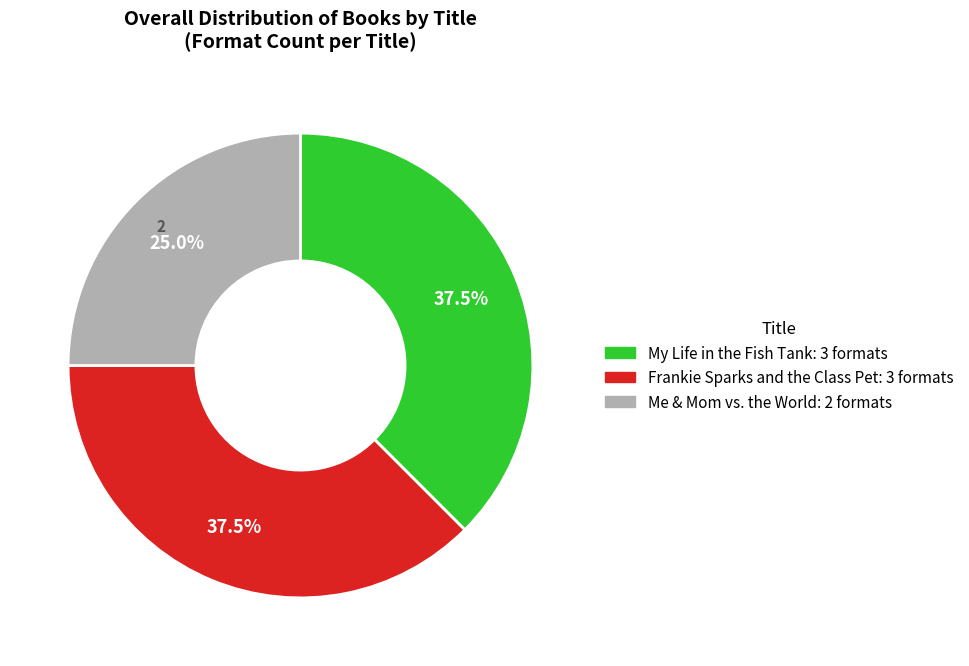

Is the sum of Me & Mom vs. the World and My Life in the Fish Tank greater than half?

Yes